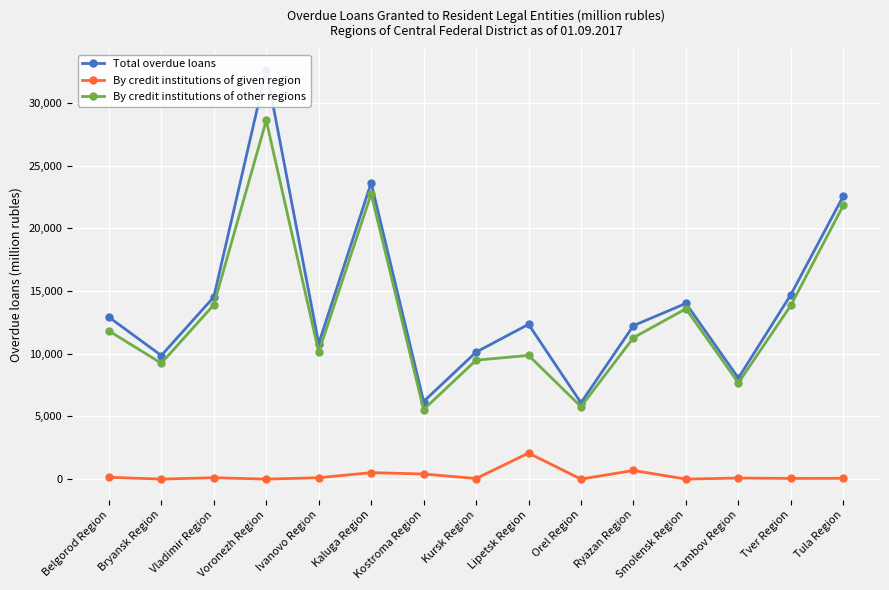

At which label does By credit institutions of other regions first exceed 11283?

Belgorod Region